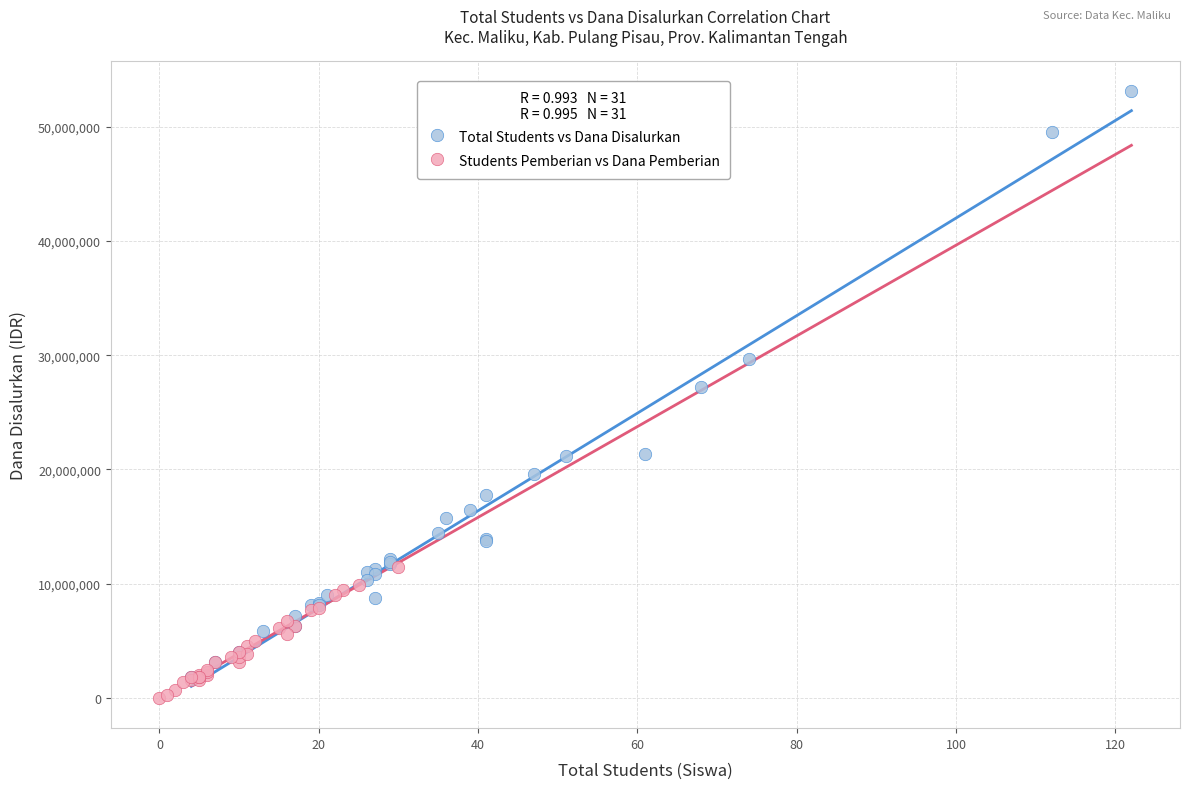

Which series reaches the minimum Y coordinate?

Students Pemberian vs Dana Pemberian